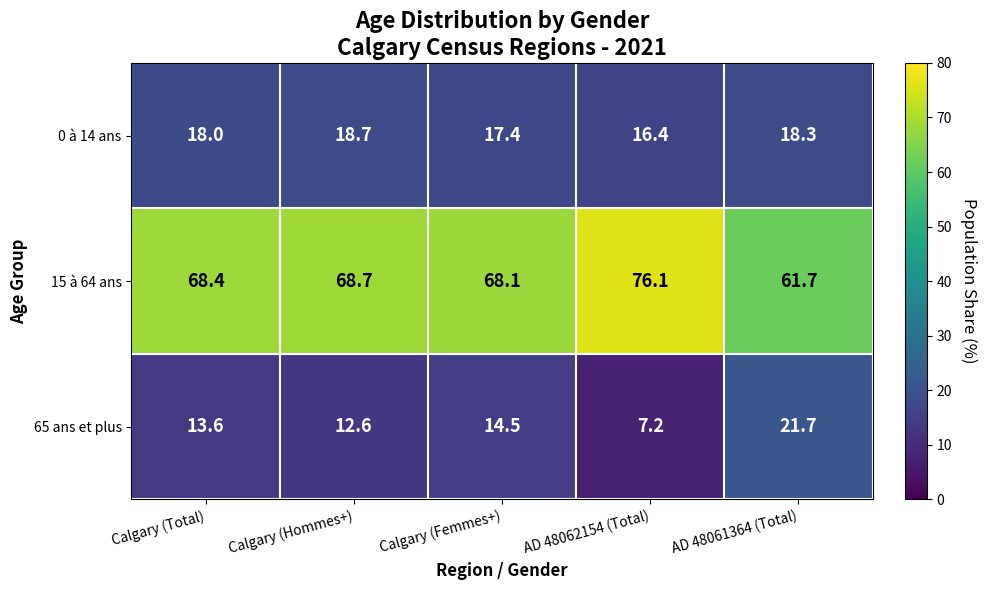

Reading left to right, list all the values displayed in this chart.

0 à 14 ans: Calgary (Total)=18.0	Calgary (Hommes+)=18.7	Calgary (Femmes+)=17.4	AD 48062154 (Total)=16.4	AD 48061364 (Total)=18.3
15 à 64 ans: Calgary (Total)=68.4	Calgary (Hommes+)=68.7	Calgary (Femmes+)=68.1	AD 48062154 (Total)=76.1	AD 48061364 (Total)=61.7
65 ans et plus: Calgary (Total)=13.6	Calgary (Hommes+)=12.6	Calgary (Femmes+)=14.5	AD 48062154 (Total)=7.2	AD 48061364 (Total)=21.7